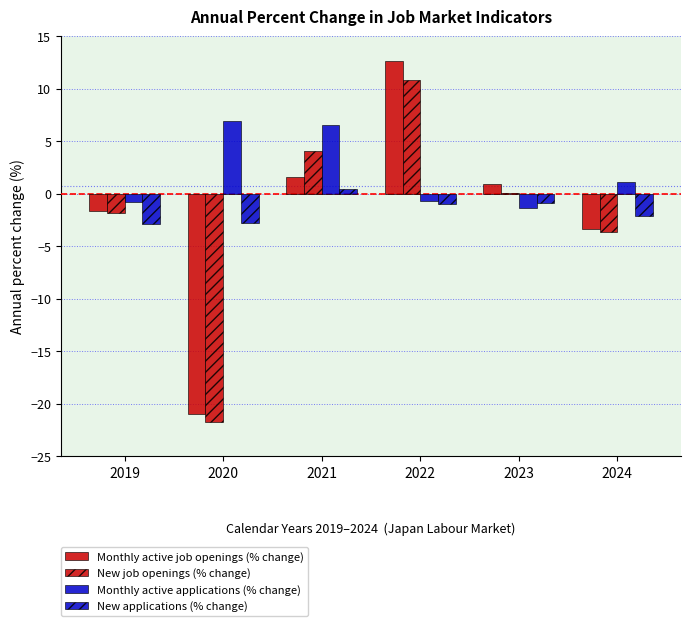

How many data points does each series have?

6